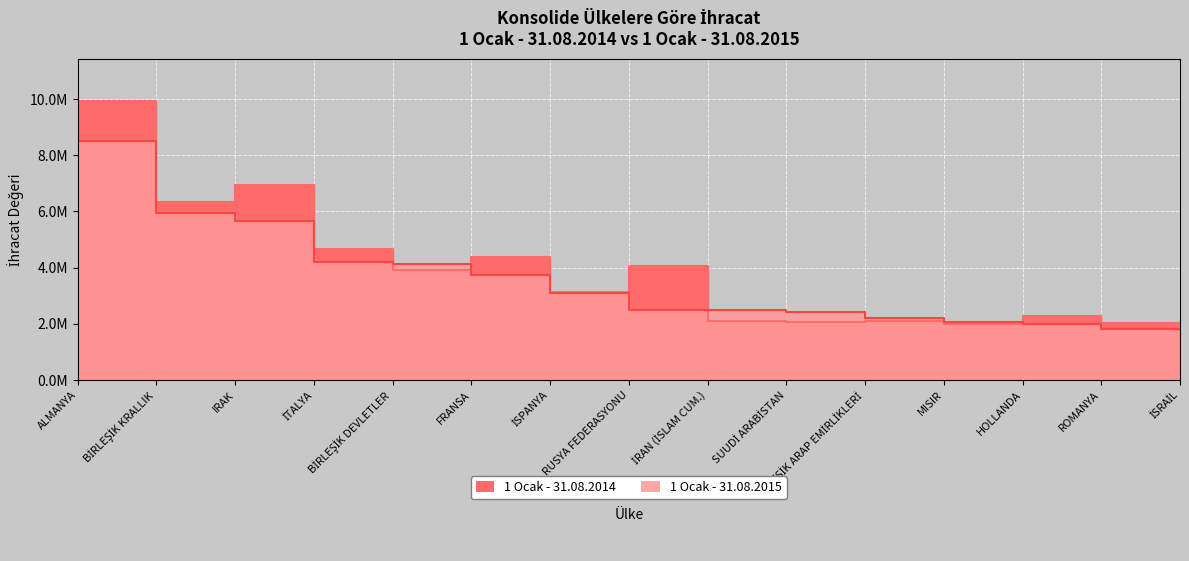

What is the label of the 8th point from the left?

RUSYA FEDERASYONU